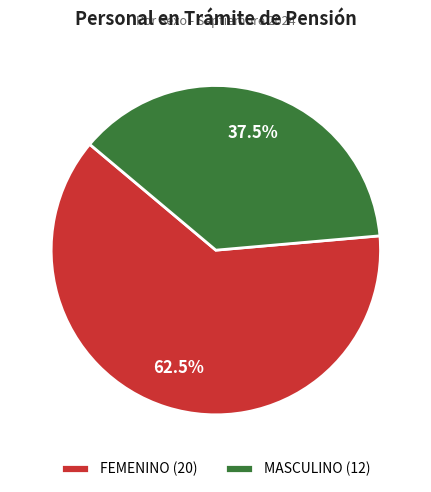

To the nearest percent, what is the difference between the MASCULINO and FEMENINO slice percentages?

25%